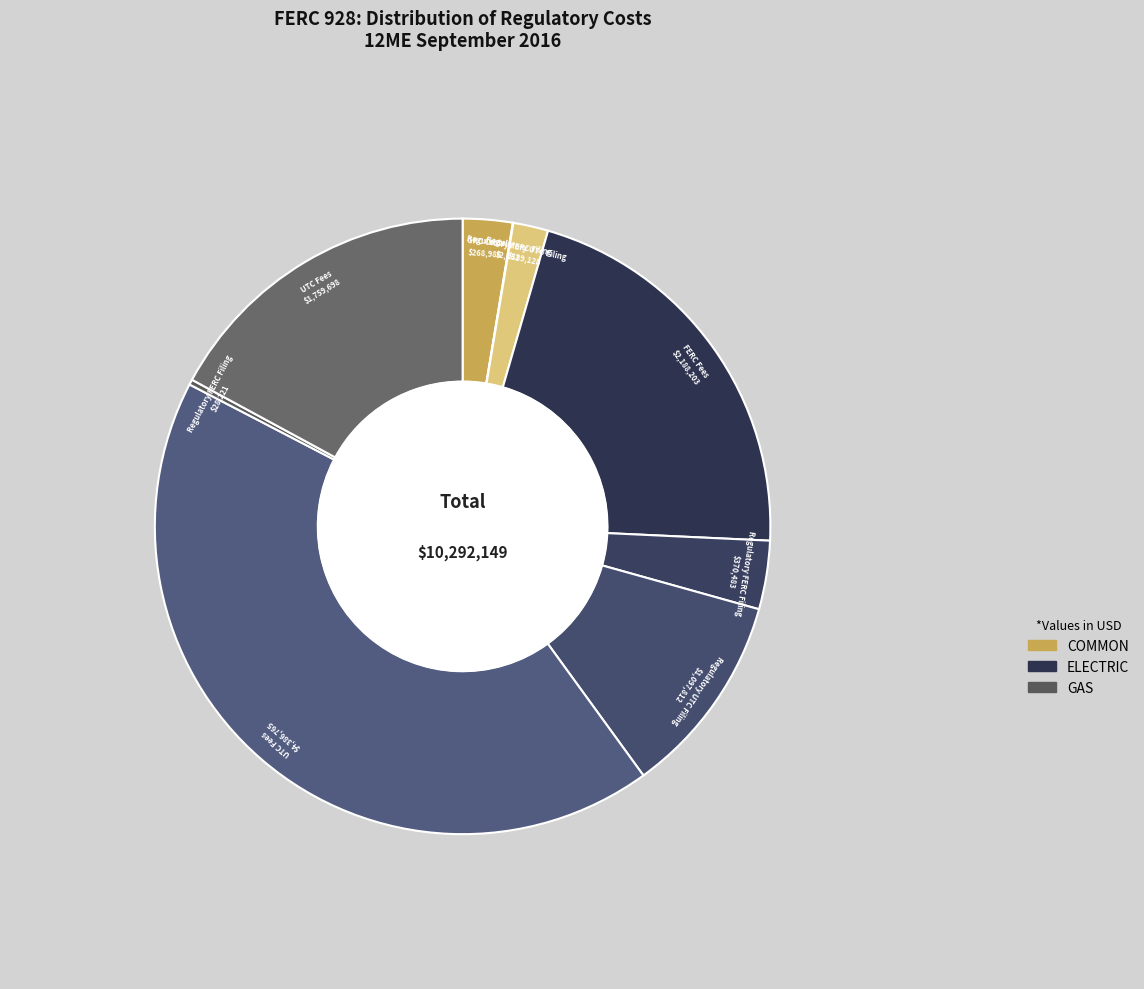

To the nearest percent, what is the difference between the largest and smallest slice percentages?

43%